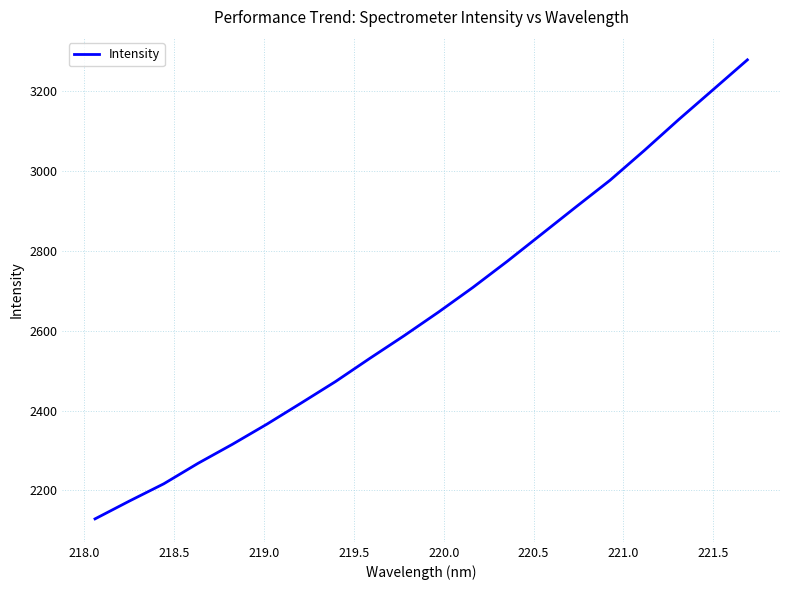

What is the maximum value shown in the chart?

3277.7